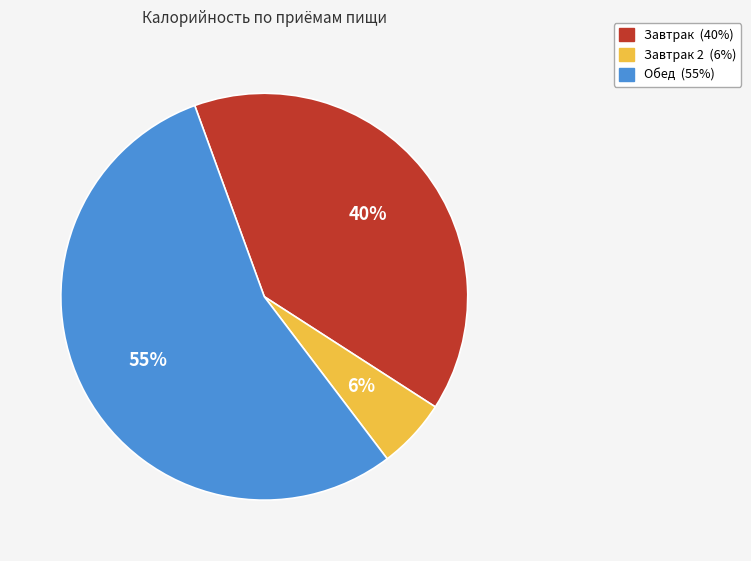

Does any single category account for the majority?

Yes